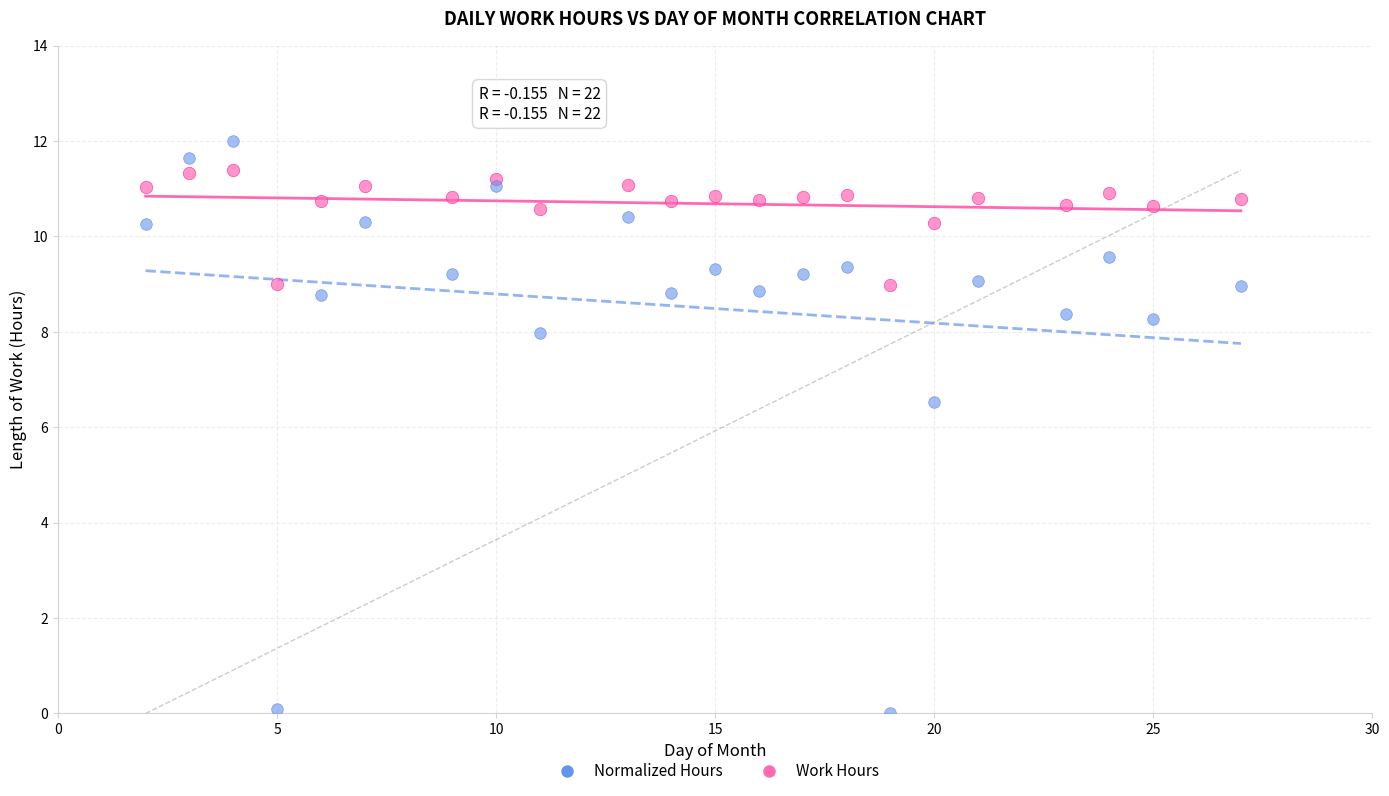

In the Normalized Hours series, what Y value is closest to 6?

6.5